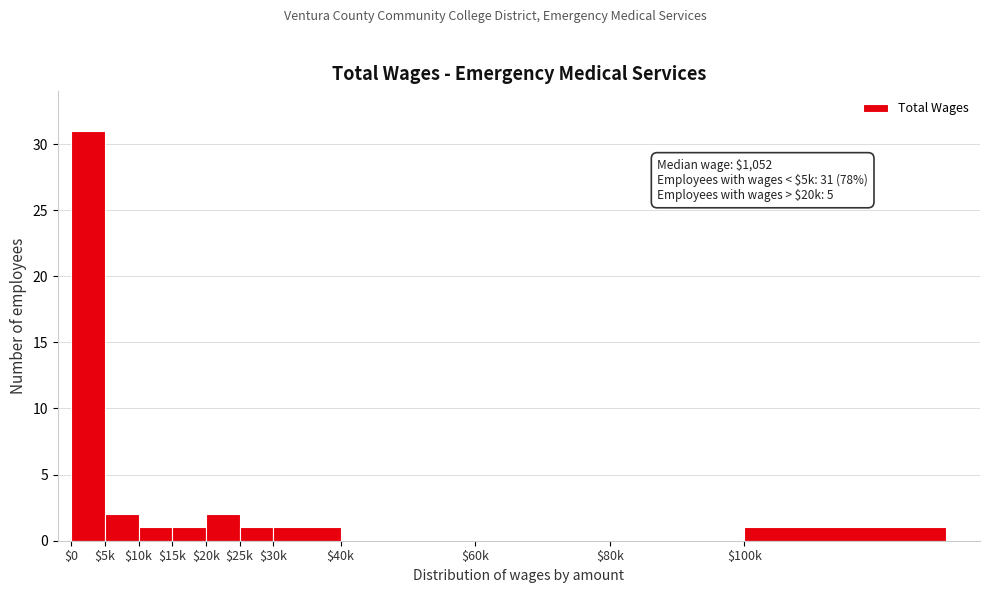

Which label corresponds to the largest value in the chart?

$0